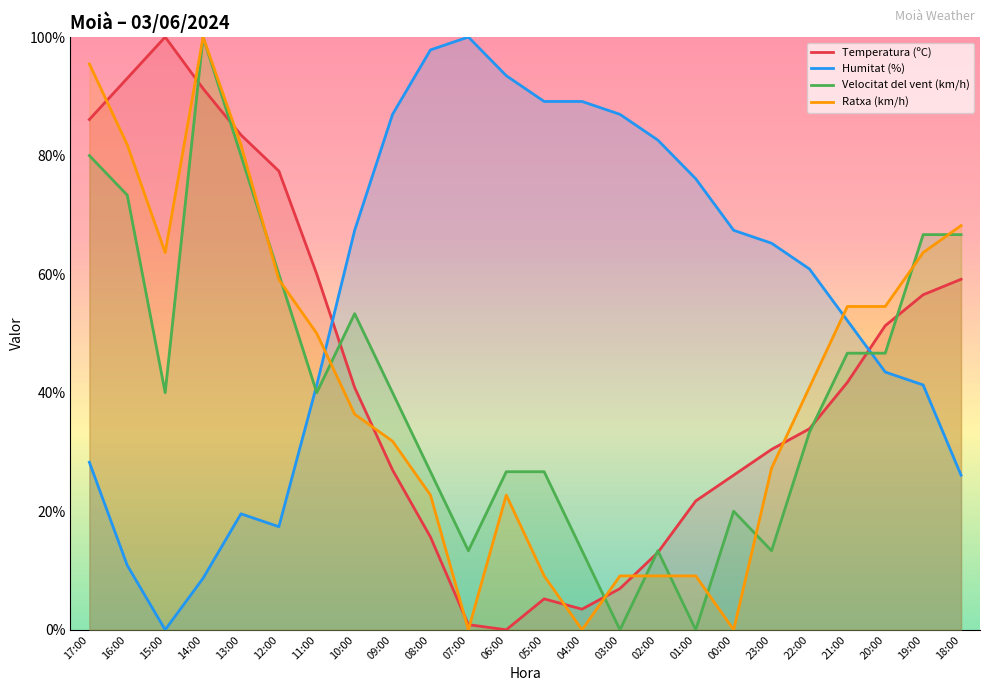

Count the number of categories in the chart.

24